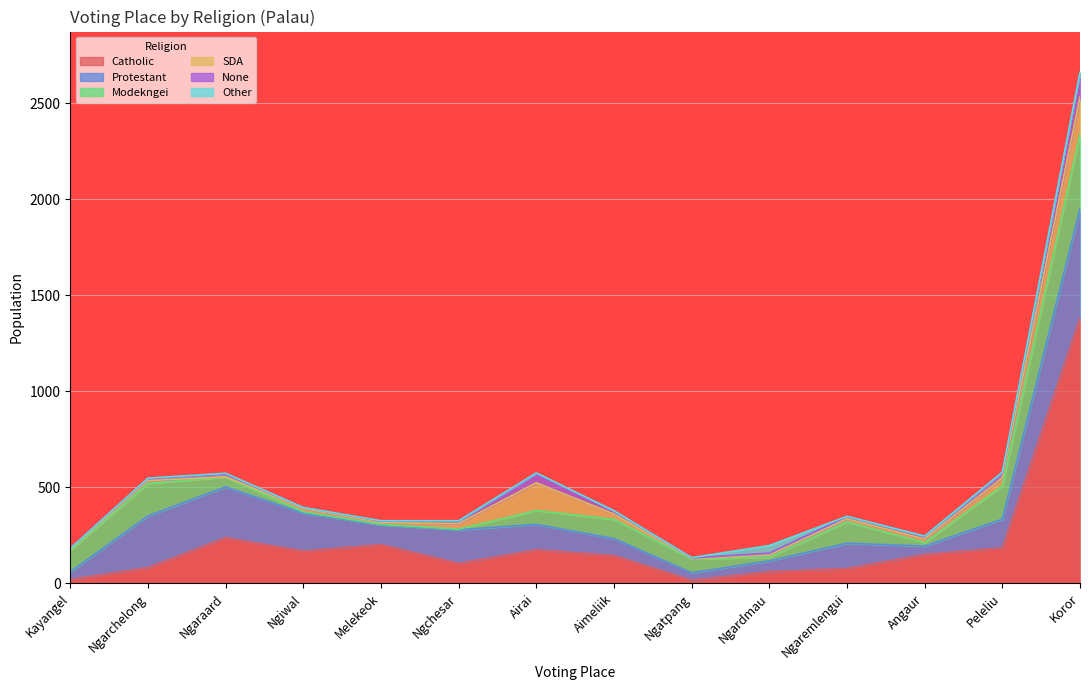

True or false: Other and Protestant cross at least once.

False